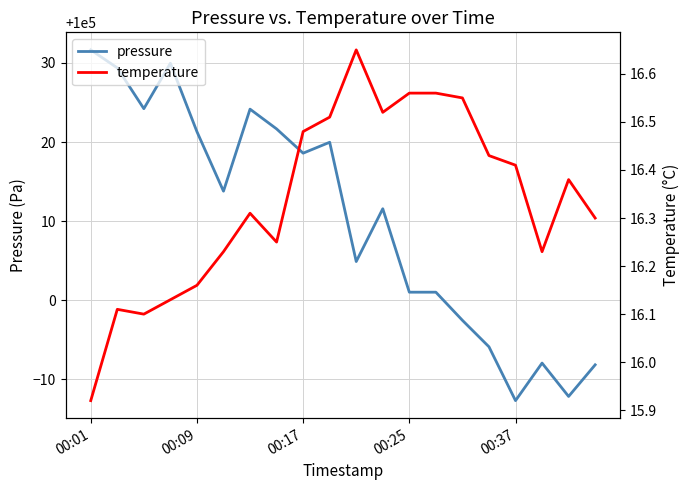

At how many categories does at least one series exceed 61623?

20